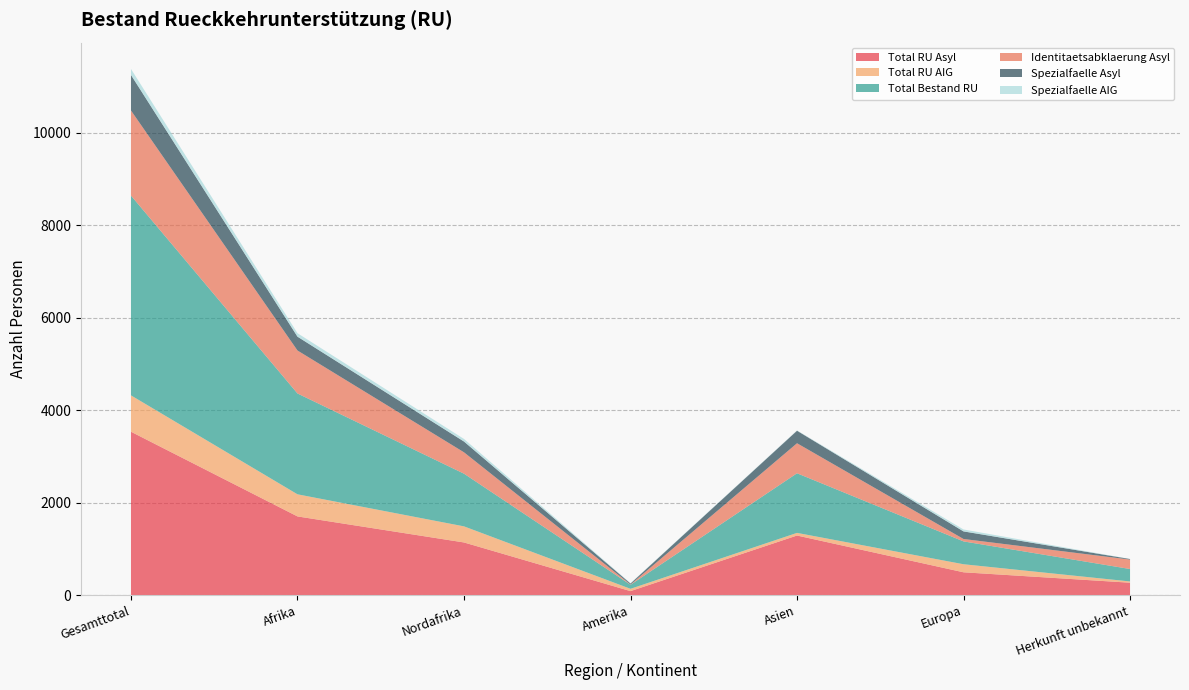

Reading left to right, transcribe all the data shown in this chart.

Total RU Asyl: Gesamttotal=3533	Afrika=1702	Nordafrika=1139	Amerika=87	Asien=1289	Europa=494	Herkunft unbekannt=269
Total RU AIG: Gesamttotal=786	Afrika=478	Nordafrika=348	Amerika=50	Asien=57	Europa=174	Herkunft unbekannt=27
Total Bestand RU: Gesamttotal=4319	Afrika=2180	Nordafrika=1139	Amerika=87	Asien=1289	Europa=494	Herkunft unbekannt=269
Identitaetsabklaerung Asyl: Gesamttotal=1840	Afrika=929	Nordafrika=462	Amerika=6	Asien=649	Europa=52	Herkunft unbekannt=204
Spezialfaelle Asyl: Gesamttotal=768	Afrika=299	Nordafrika=233	Amerika=22	Asien=271	Europa=164	Herkunft unbekannt=12
Spezialfaelle AIG: Gesamttotal=130	Afrika=75	Nordafrika=56	Amerika=6	Asien=6	Europa=42	Herkunft unbekannt=1